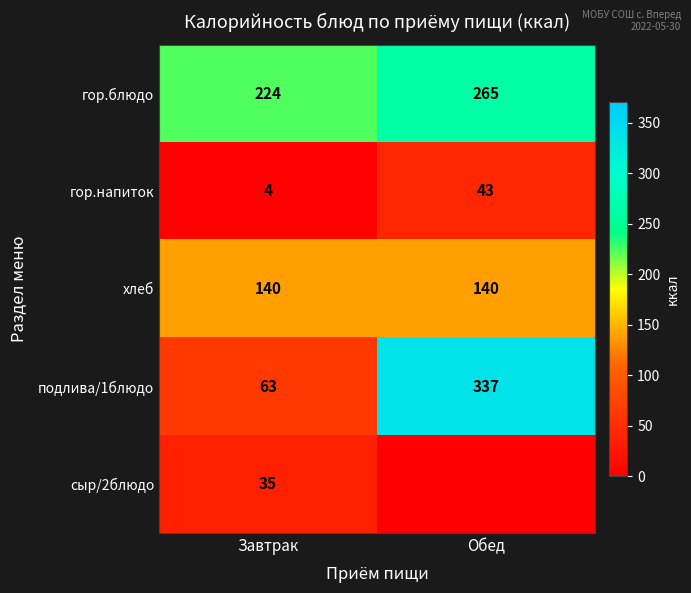

Rank the categories by гор.напиток value from highest to lowest.

Обед, Завтрак